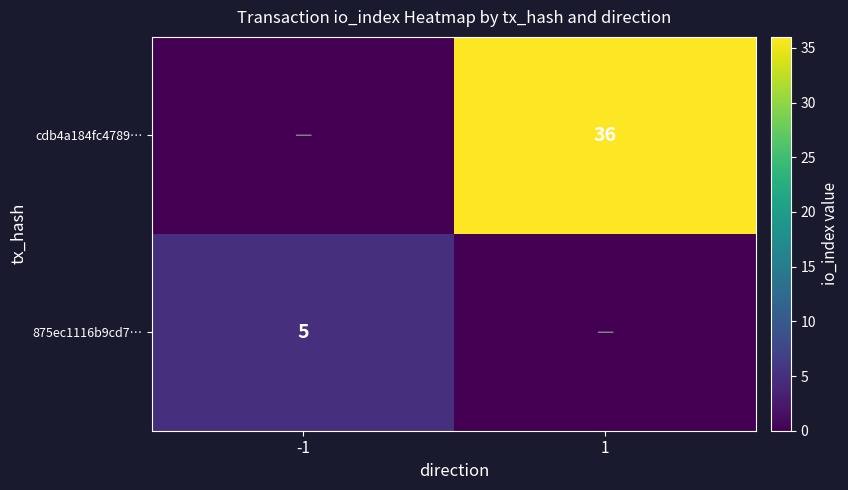

How many series are shown in this chart?

2